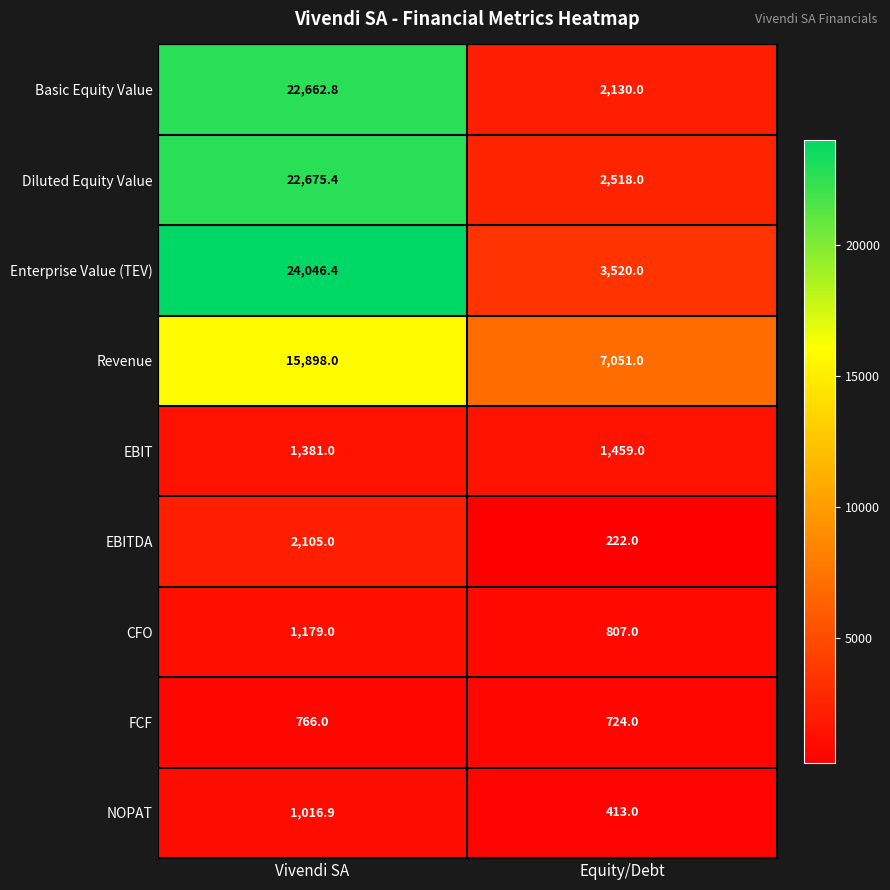

Count the number of categories in the chart.

2